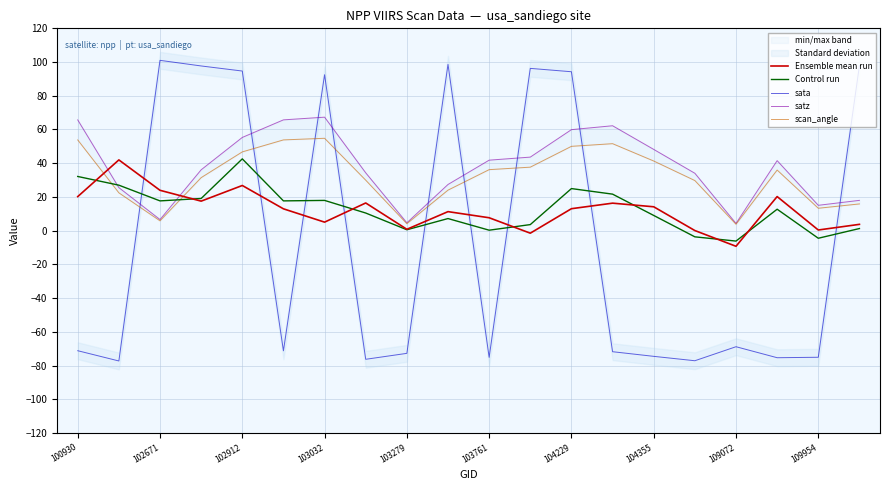

True or false: Ensemble mean run has a value of 23.7 at 104355.

False